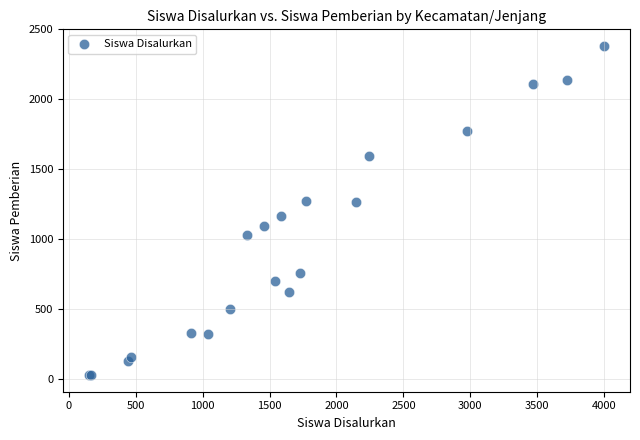

What Y value in the scatter plot is closest to 1205?

1169